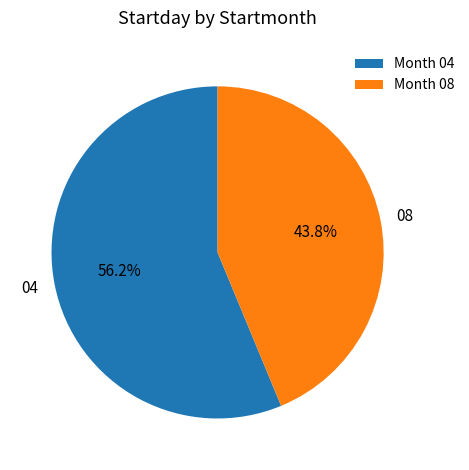

Does any single category account for the majority?

Yes